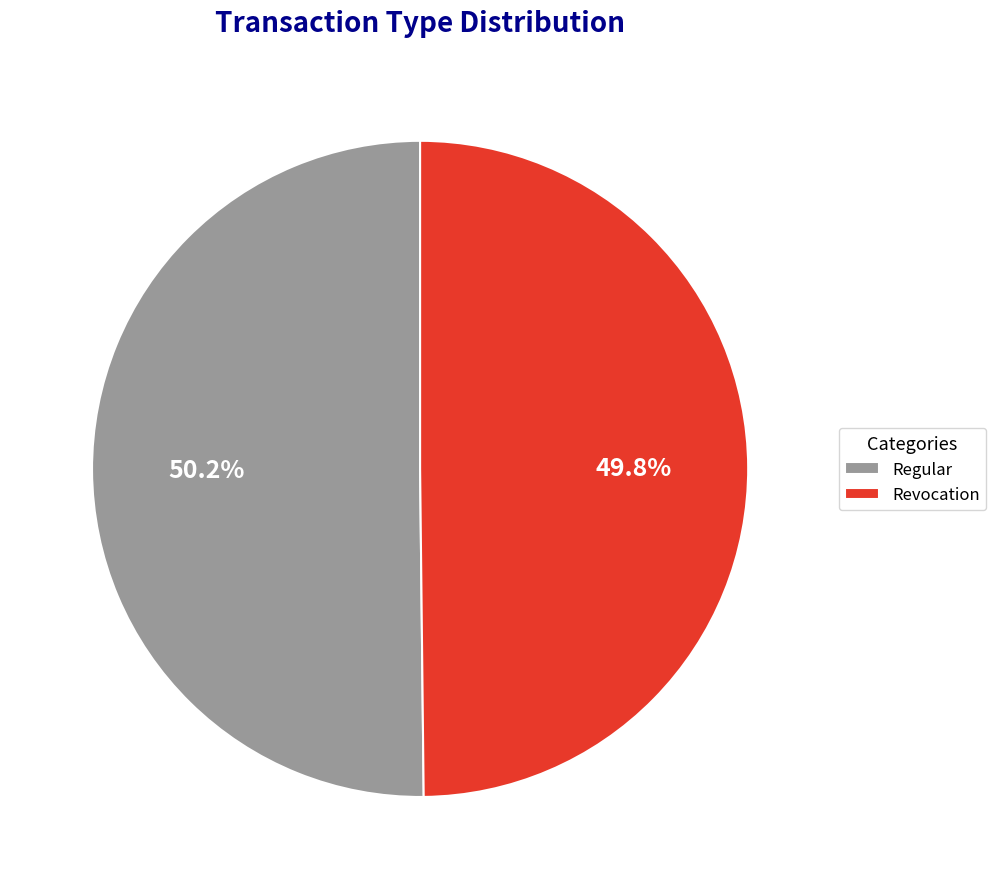

How many slices are in this pie chart?

2